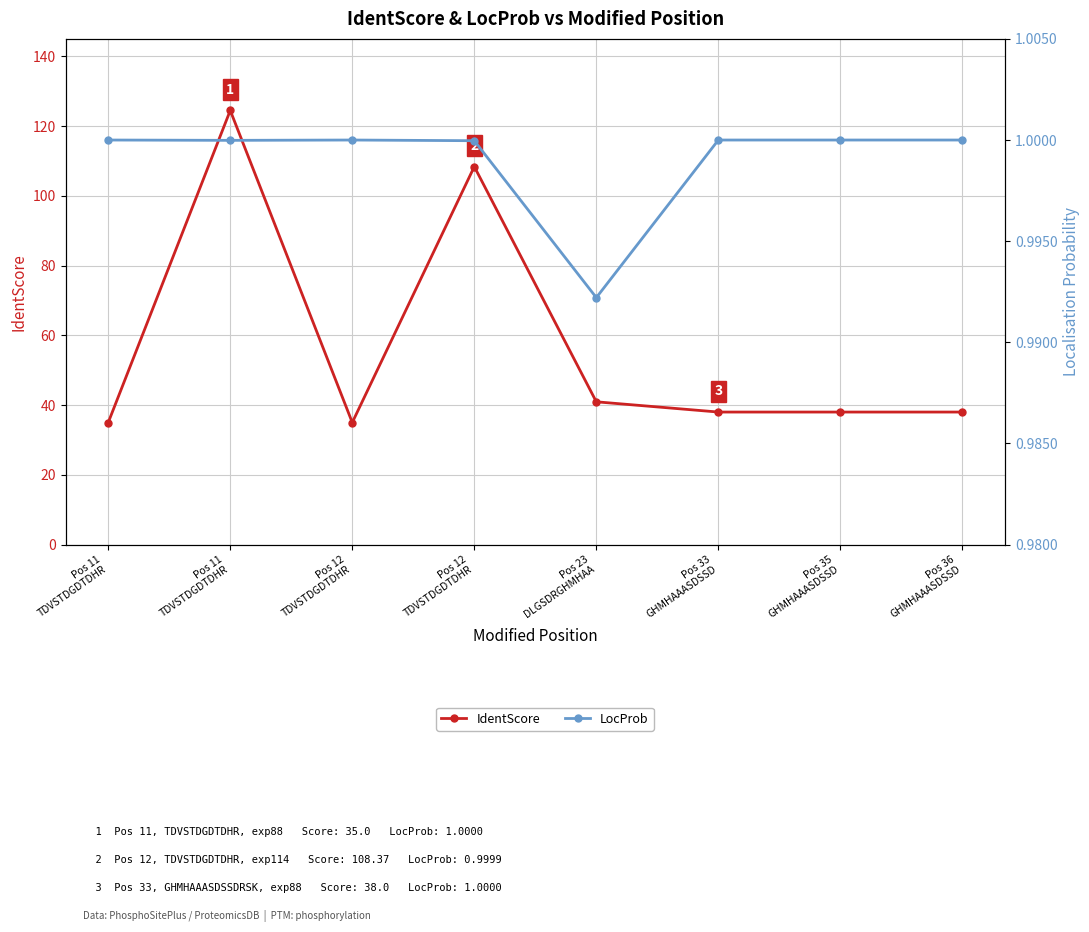

What is the greatest value displayed?

124.5